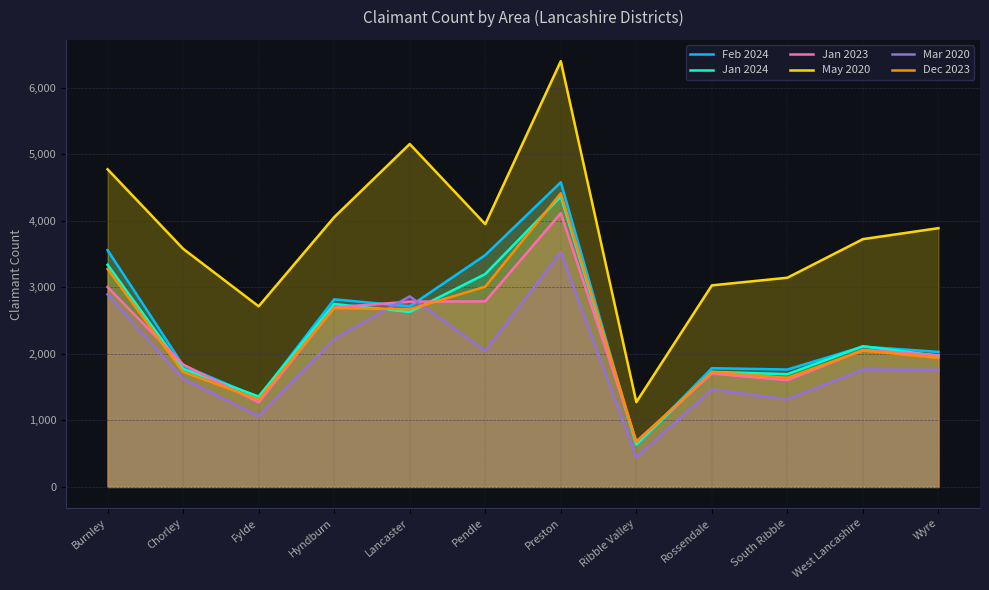

What is the label of the 9th point from the right?

Hyndburn